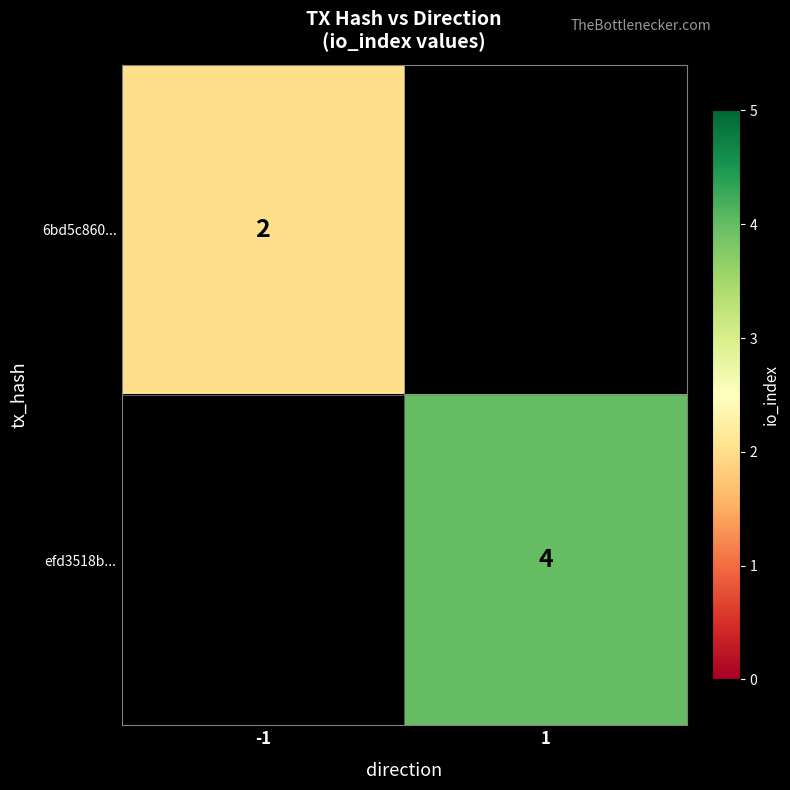

True or false: 6bd5c860... has a value of 1 at -1.

False